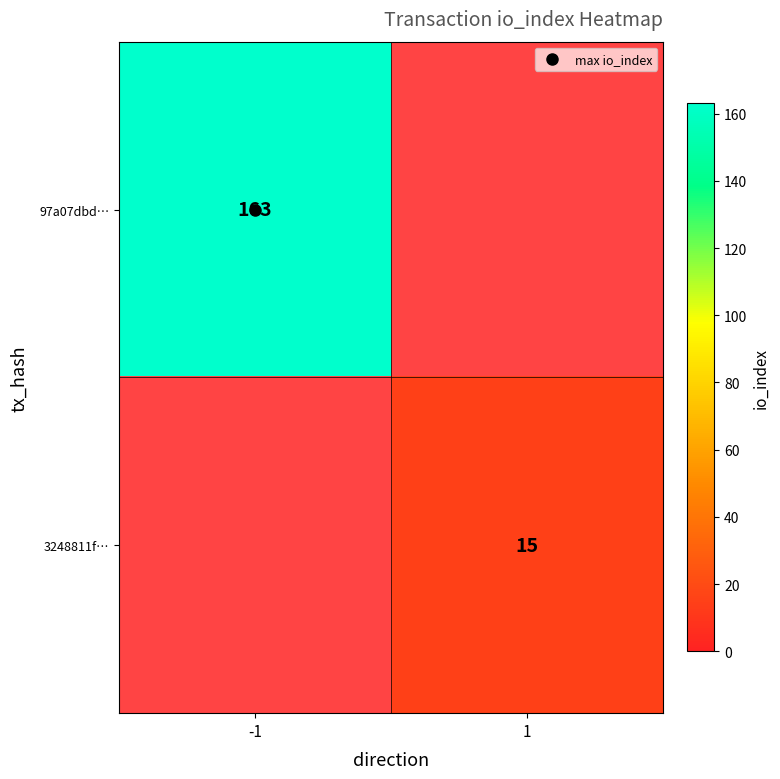

Between 1 and -1, which is larger?

-1